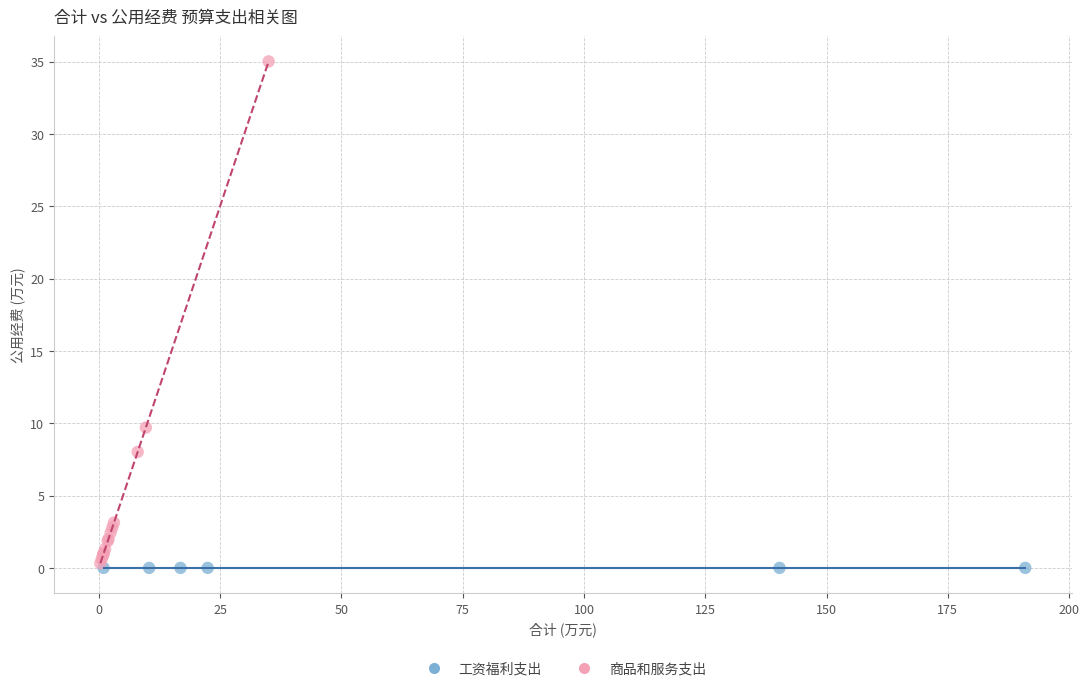

Which series contains the highest Y value?

商品和服务支出